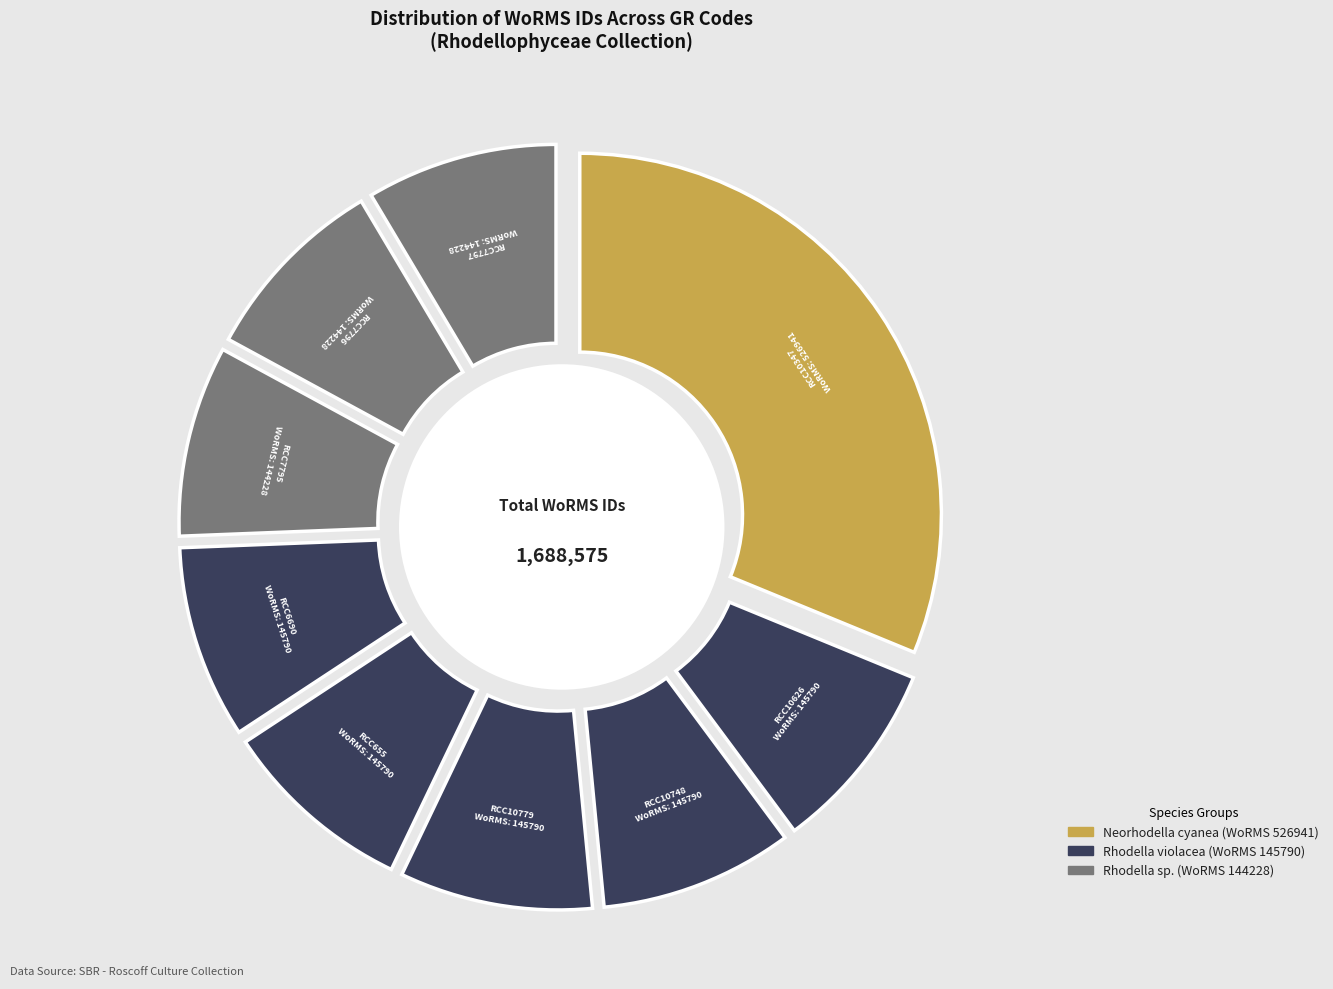

What portion of the pie excludes RCC6690?

91.4%